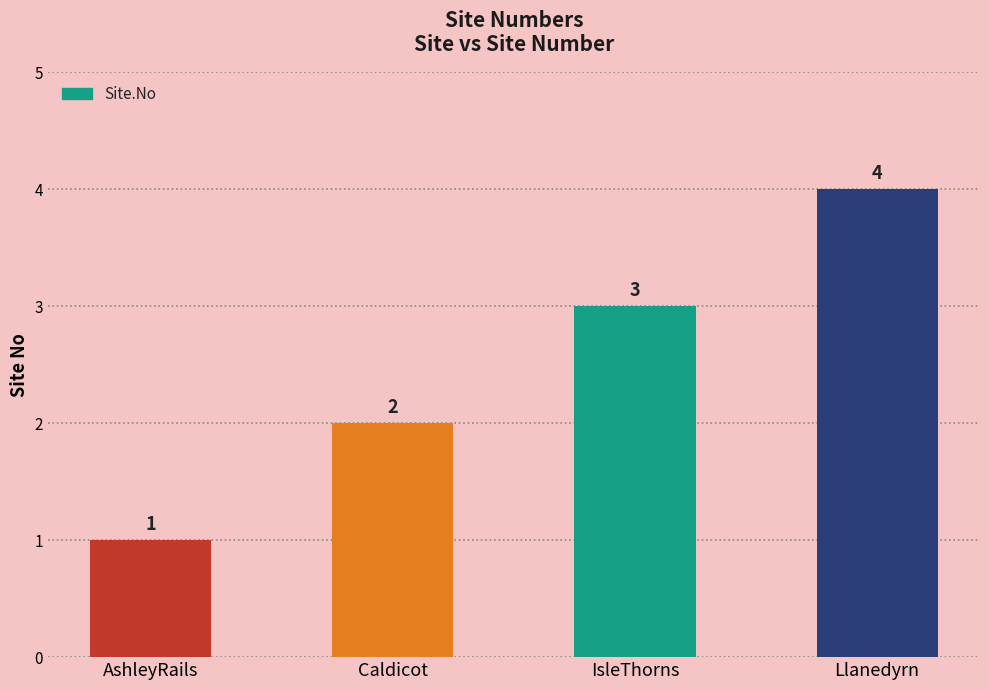

Which has a higher value, AshleyRails or Llanedyrn?

Llanedyrn